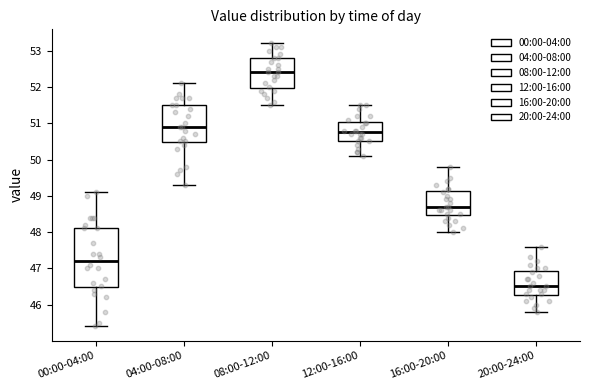

Where is the upper edge of the box for 16:00-20:00 on the y-axis? The values are not printed on the chart, so give them approximately, as read against the axis.

49.1